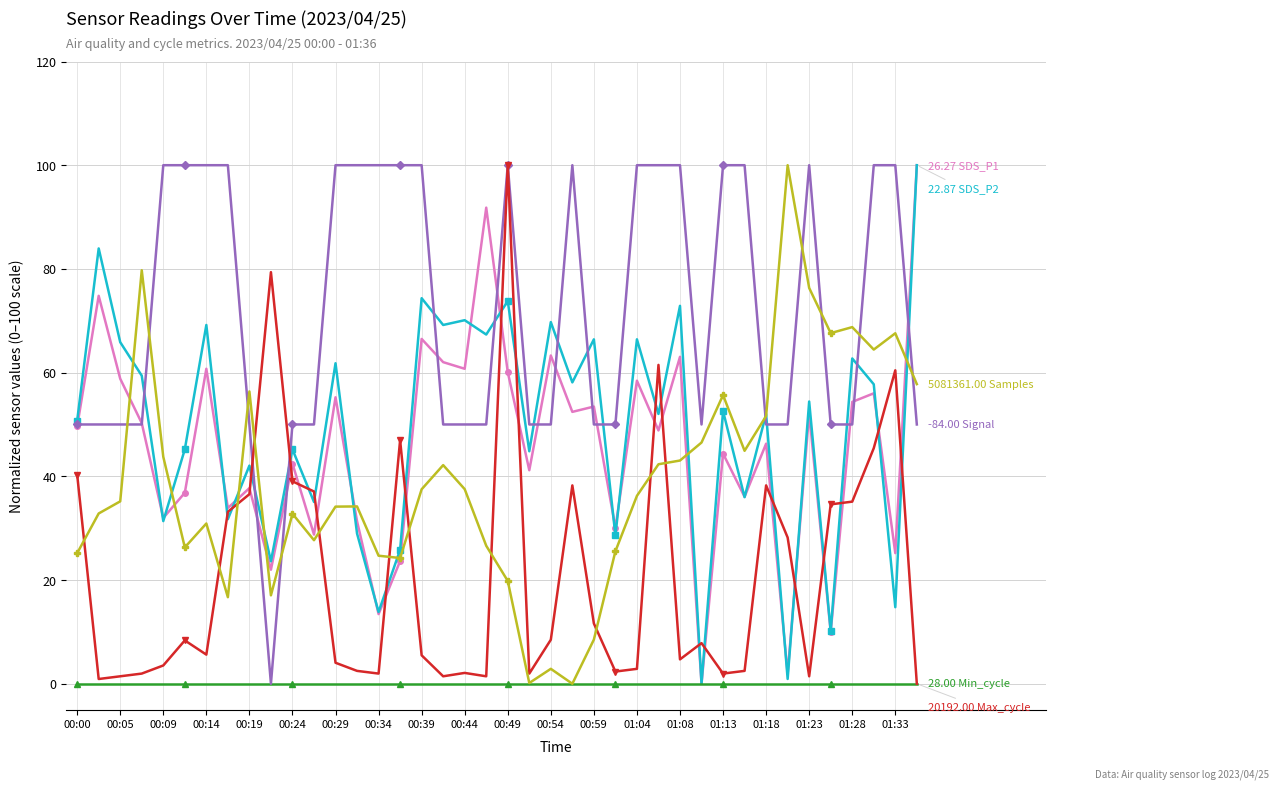

How many distinct data groups are displayed?

6